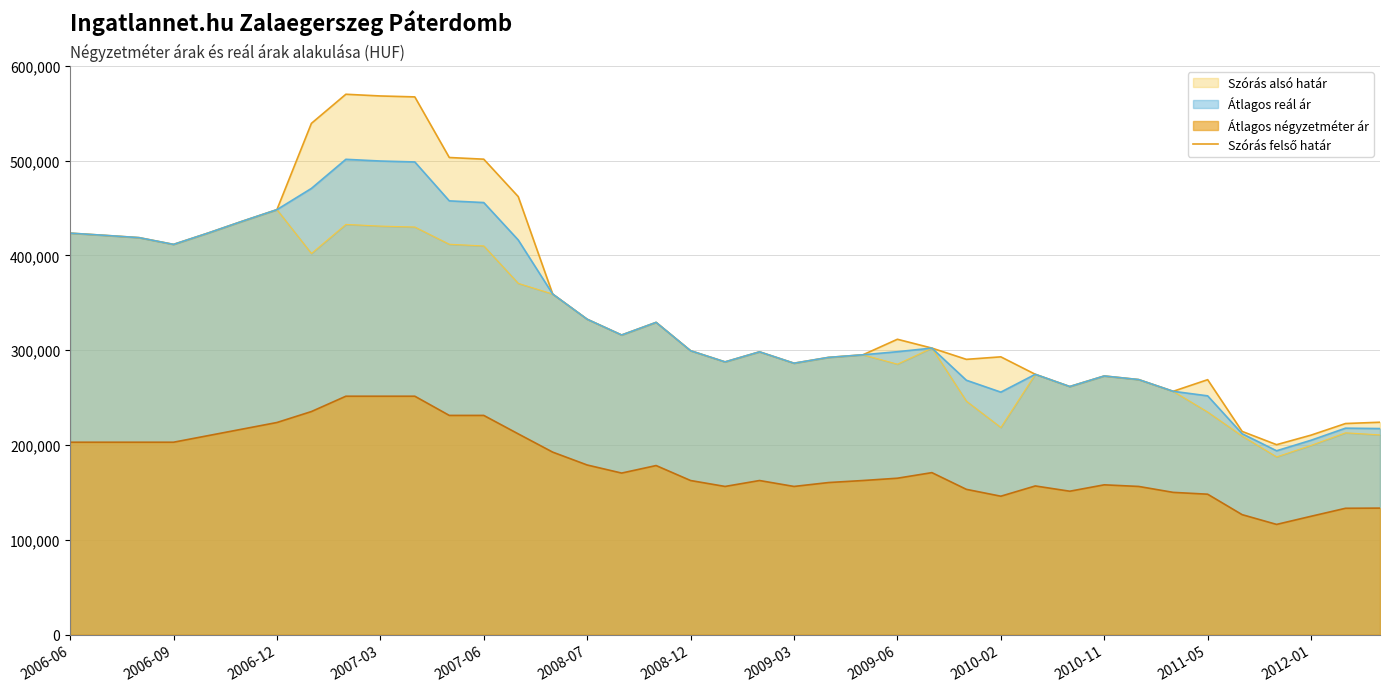

The value at 31 is 269009. True or false?

True